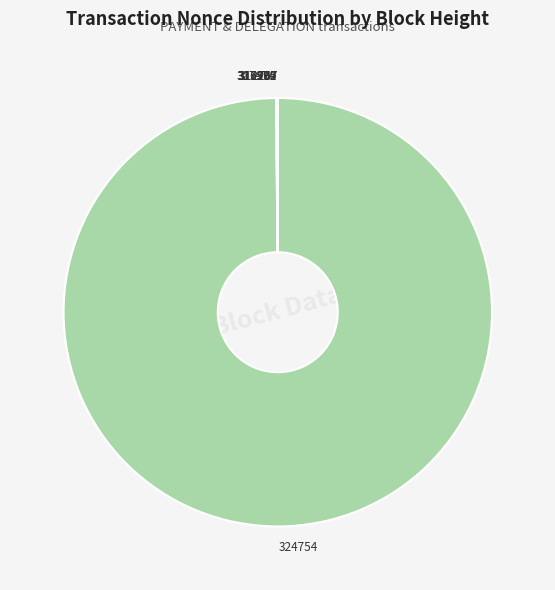

Is there any slice that represents more than half of the pie?

Yes